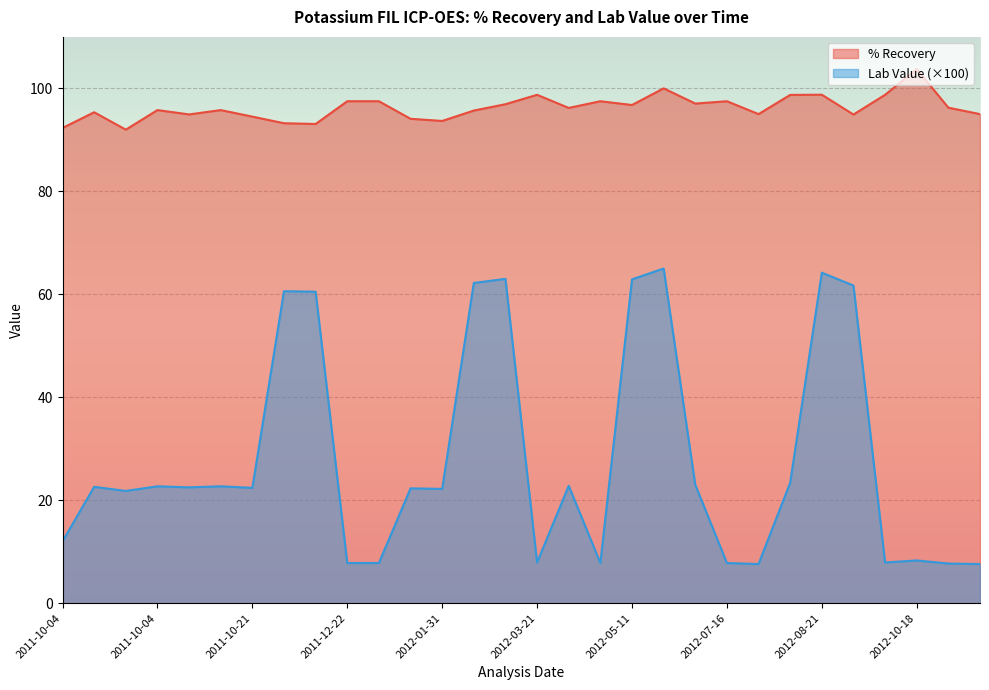

What is the total value across all series at 2011-12-22?

105.3